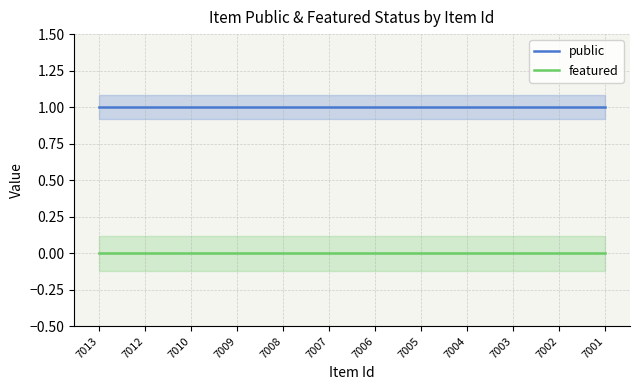

True or false: public and featured intersect in this chart.

False